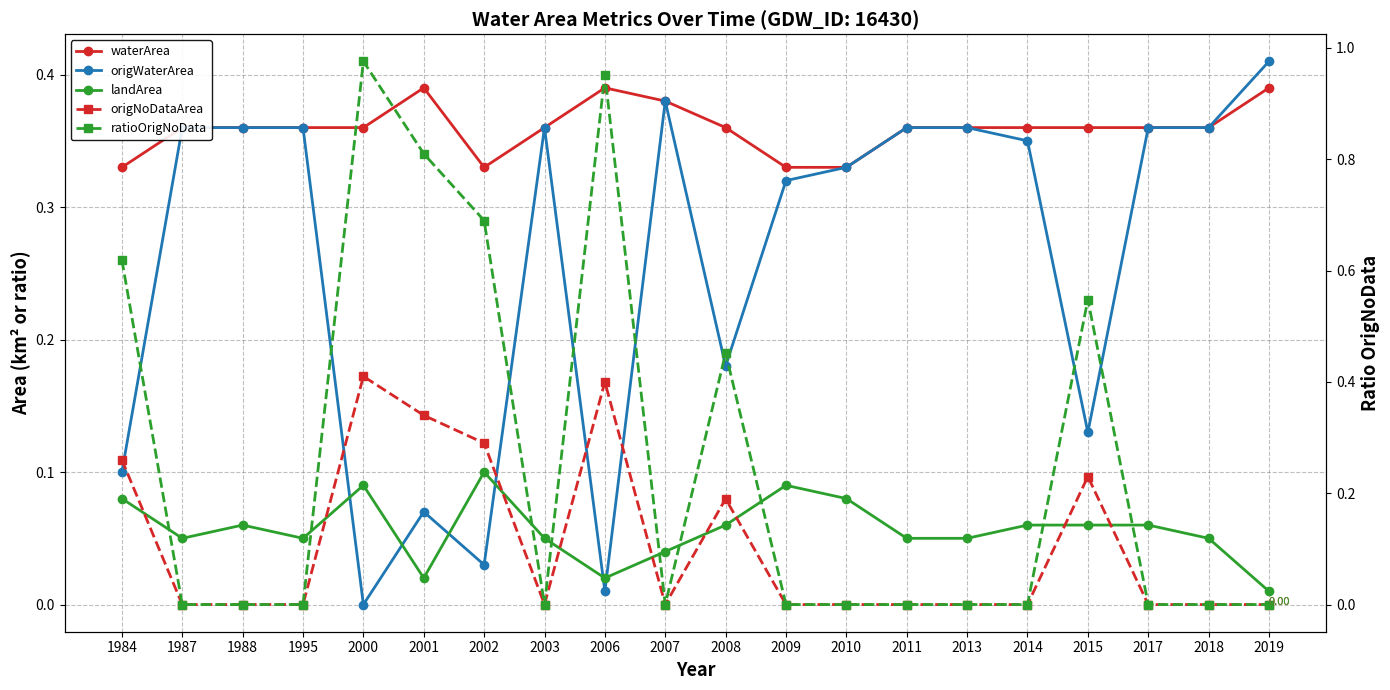

What is the sum of the origWaterArea values at 2019 and 2010?

0.7